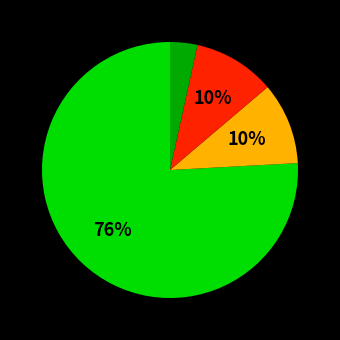

To the nearest percent, what is the average slice percentage?

25%